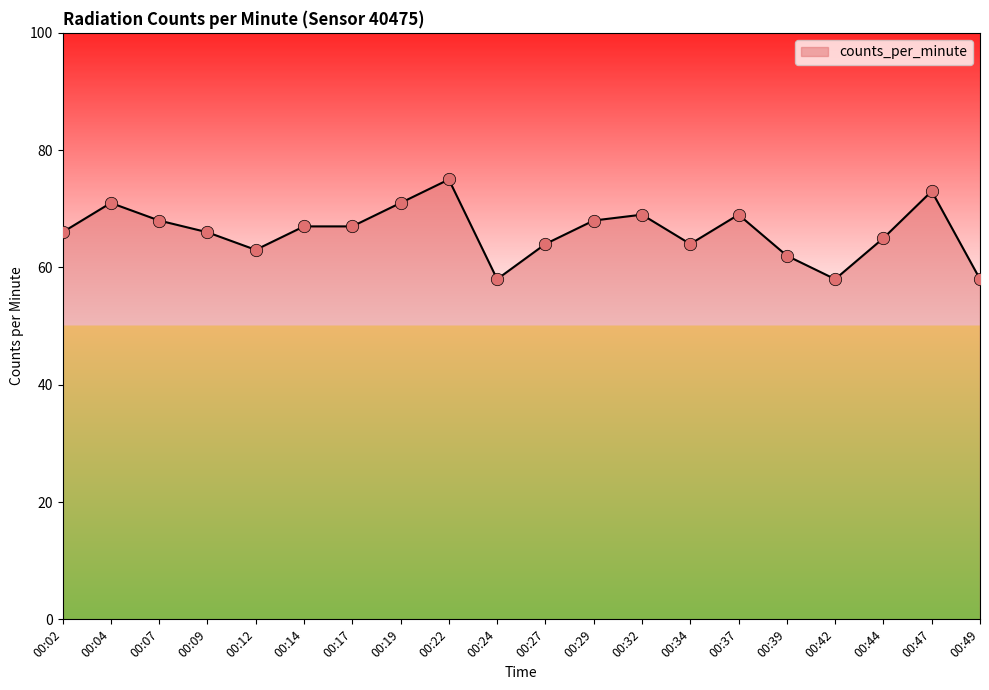

What is the change in value from 00:12 to 00:22?

+12